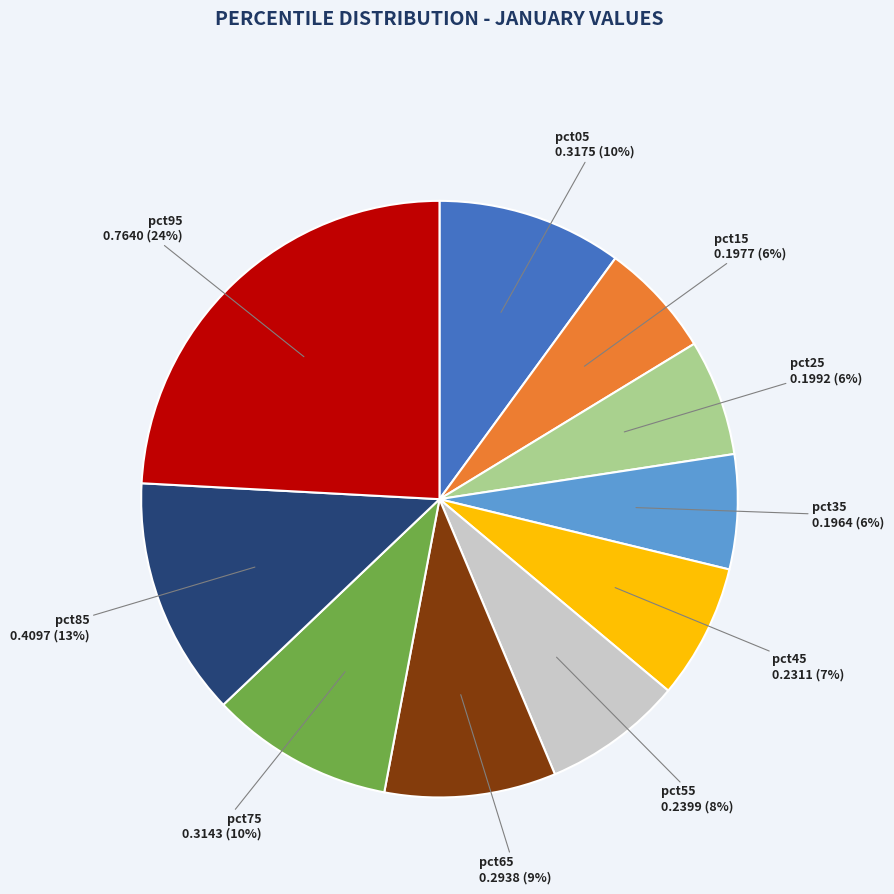

Is there a majority slice in this chart?

No